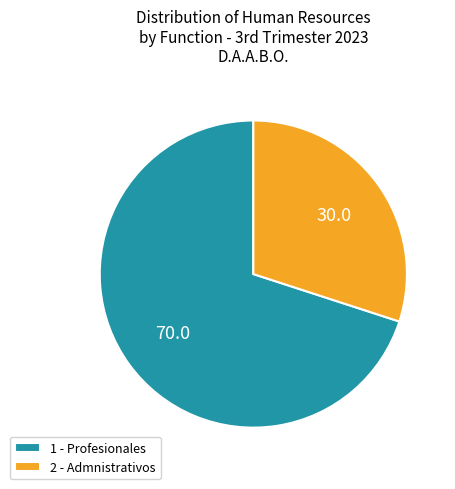

Combined, do 2 - Admnistrativos and 1 - Profesionales account for over 50%?

Yes